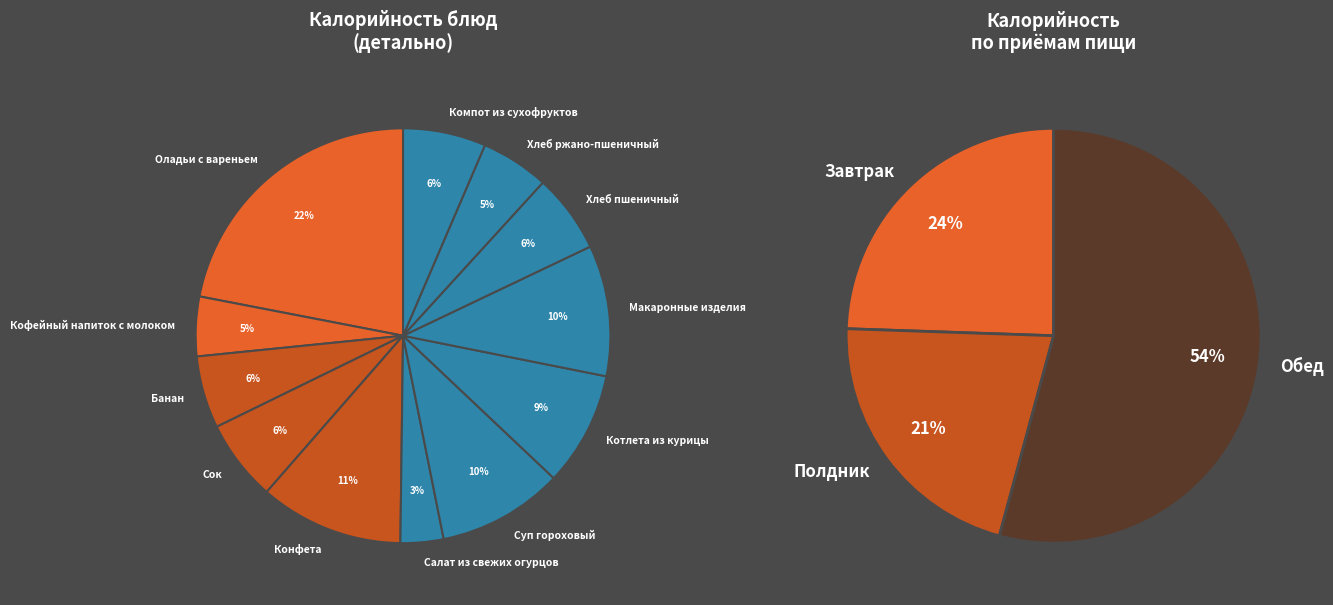

To the nearest percent, what percentage of the pie is Хлеб пшеничный?

6%